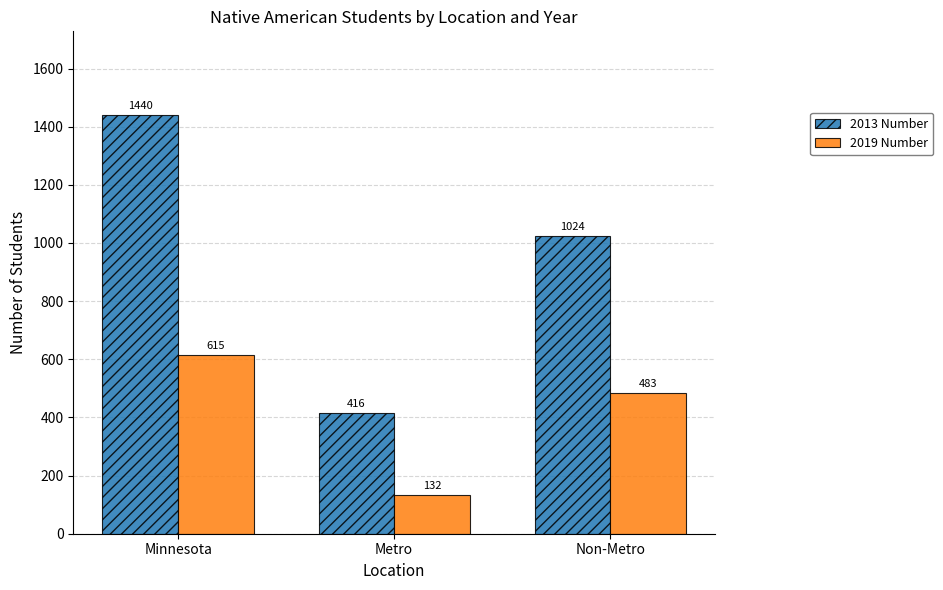

List the series in order of their overall mean, highest first.

2013 Number, 2019 Number